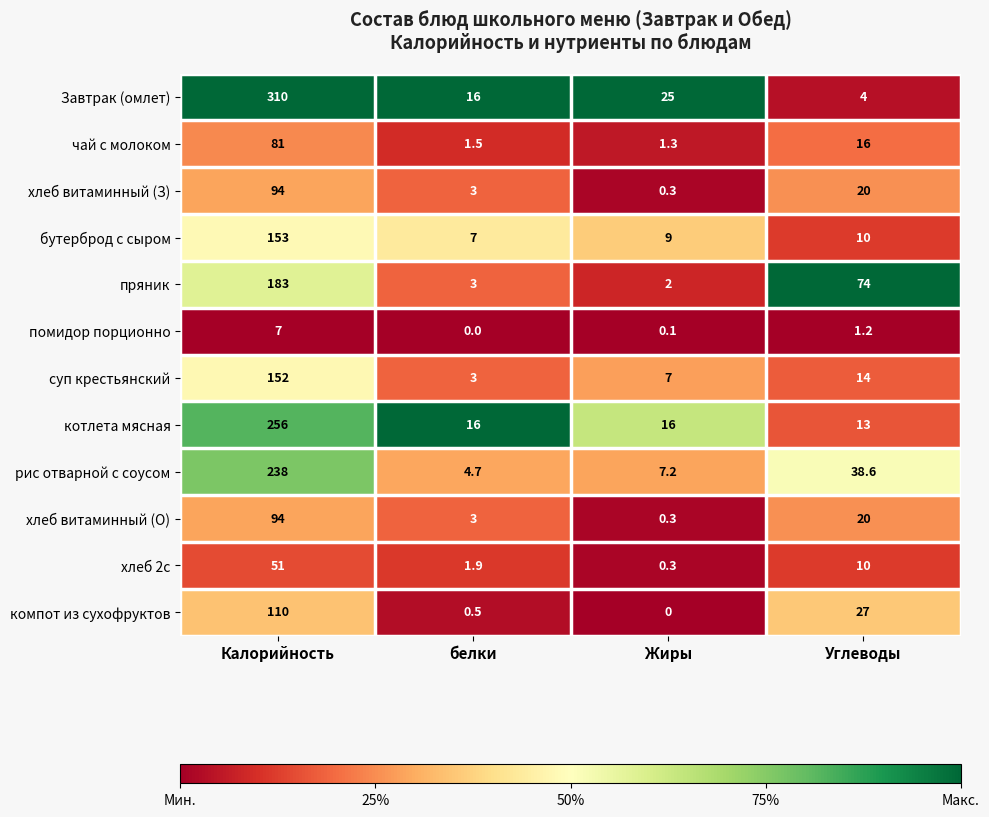

At how many categories does at least one series exceed 0?

4